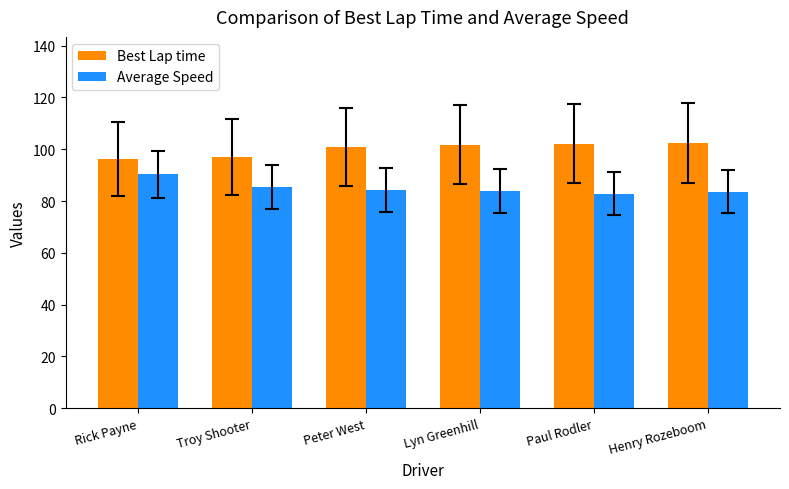

Are the bars horizontal?

No